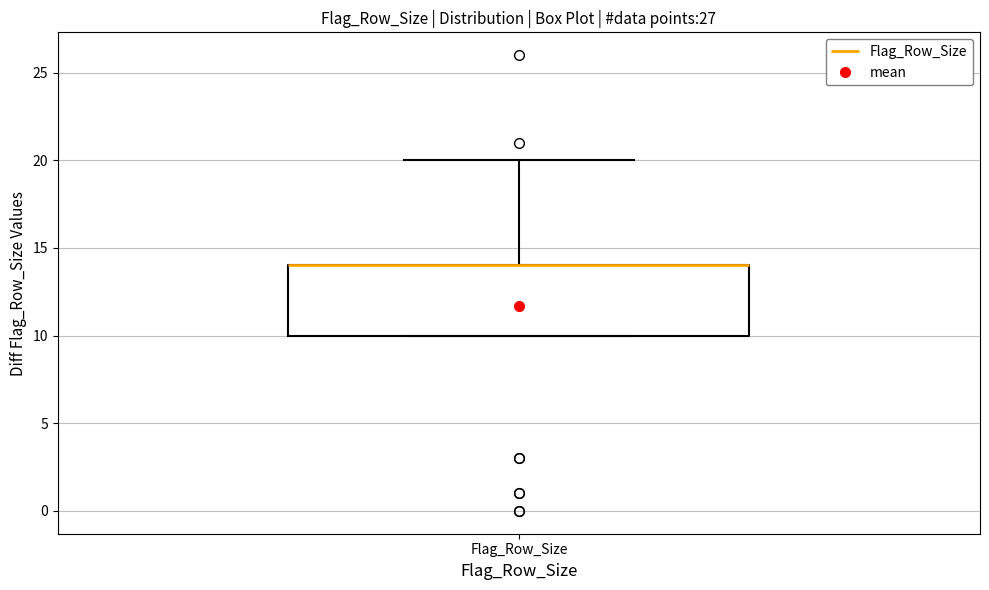

Where does the upper whisker of the box for Flag_Row_Size end on the y-axis? The values are not printed on the chart, so give them approximately, as read against the axis.

20